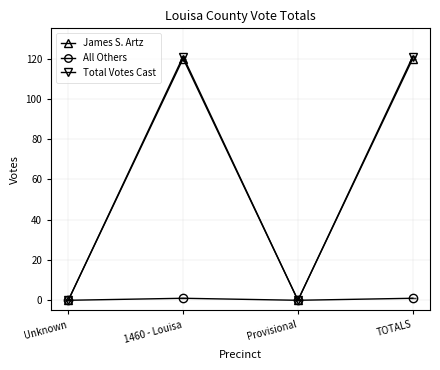

Which series changed the most between 1460 - Louisa and Provisional?

Total Votes Cast